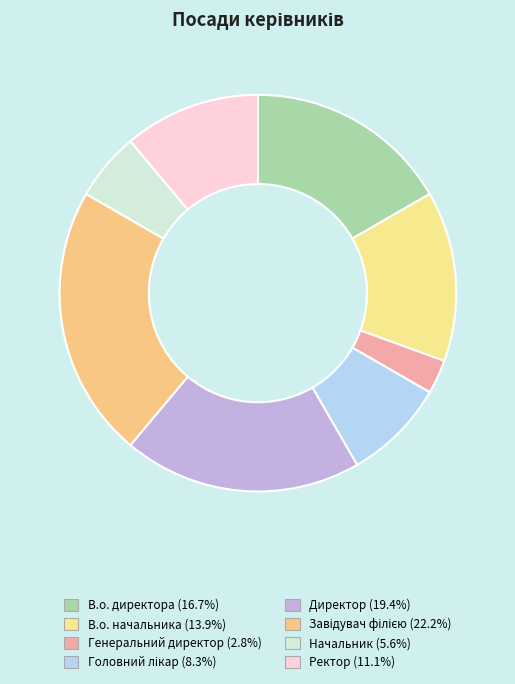

What is the ratio of the value at Завідувач філією to the value at Головний лікар?

2.7